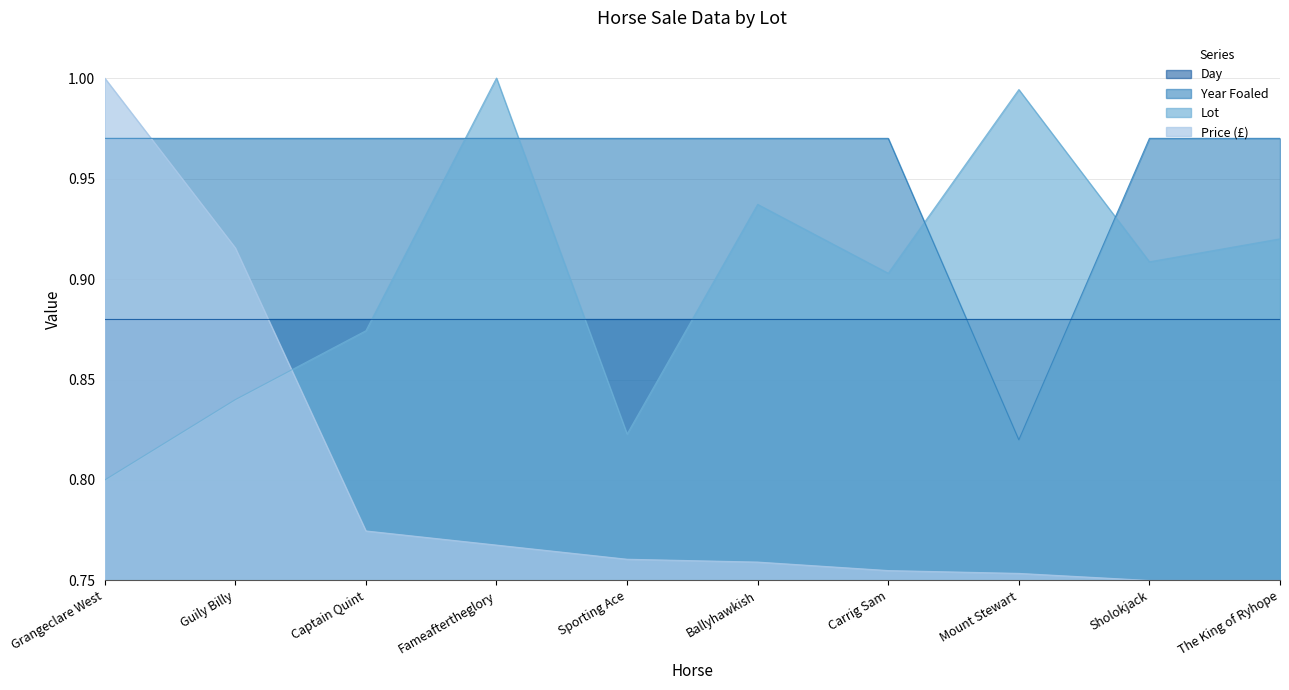

Which category has the highest value across all series?

Fameaftertheglory